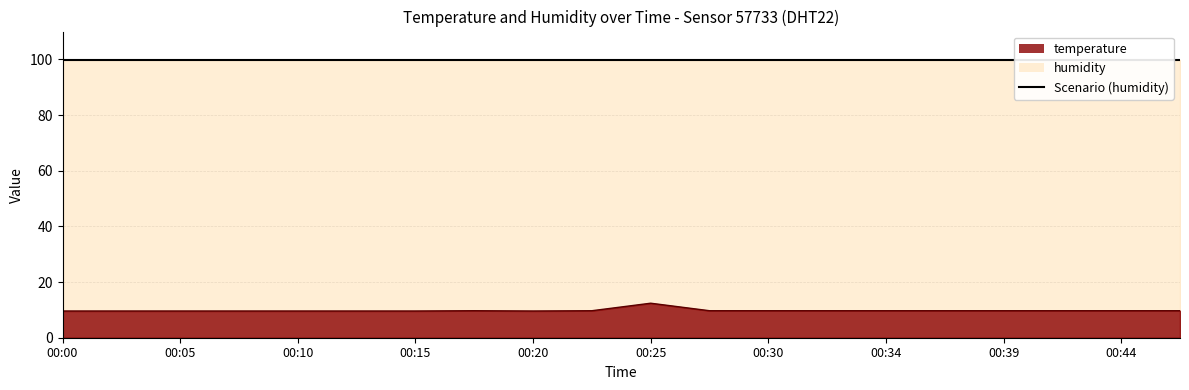

List the labels in order of value, smallest first.

00:00, 00:03, 00:05, 00:07, 00:10, 00:12, 00:15, 00:20, 00:17, 00:22, 00:27, 00:30, 00:32, 00:34, 00:37, 00:39, 00:42, 00:44, 00:47, 00:25